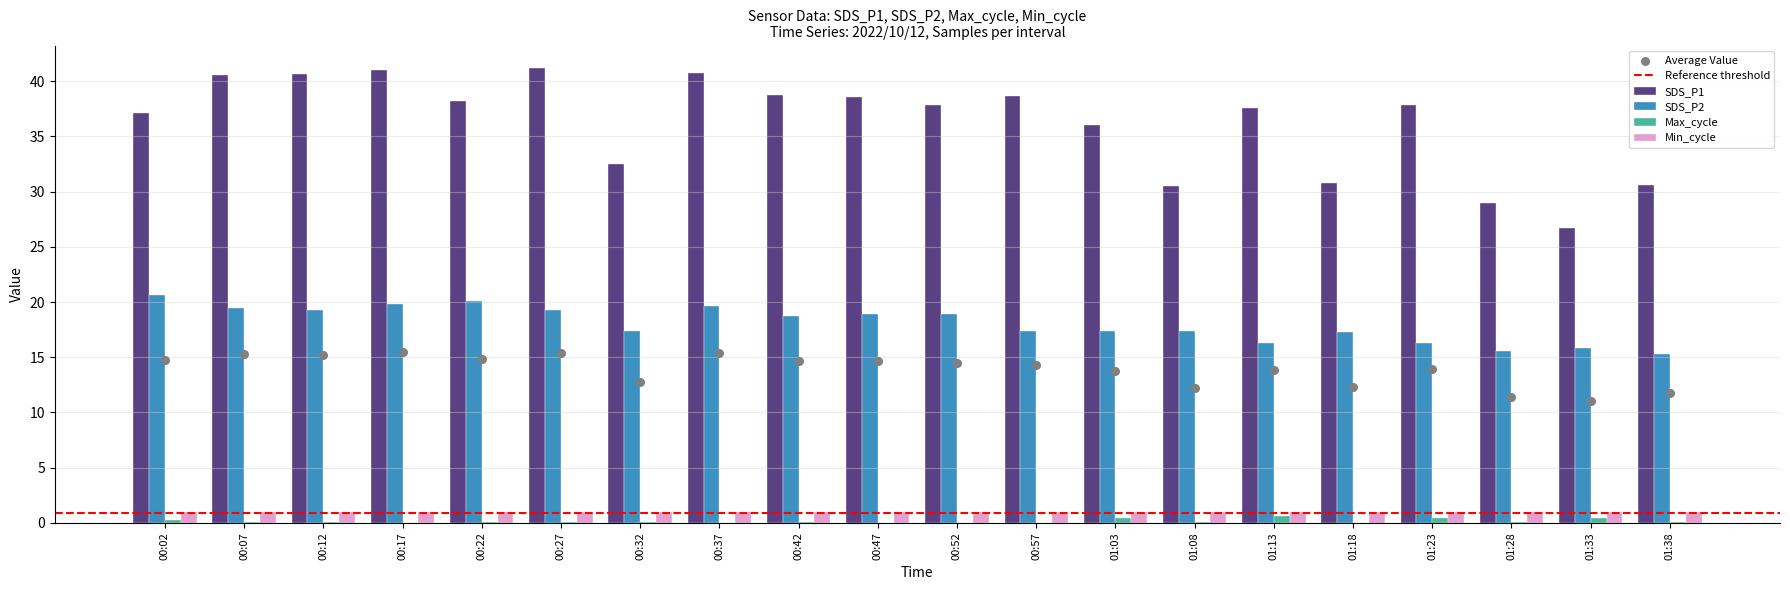

At how many categories does at least one series exceed 28?

19